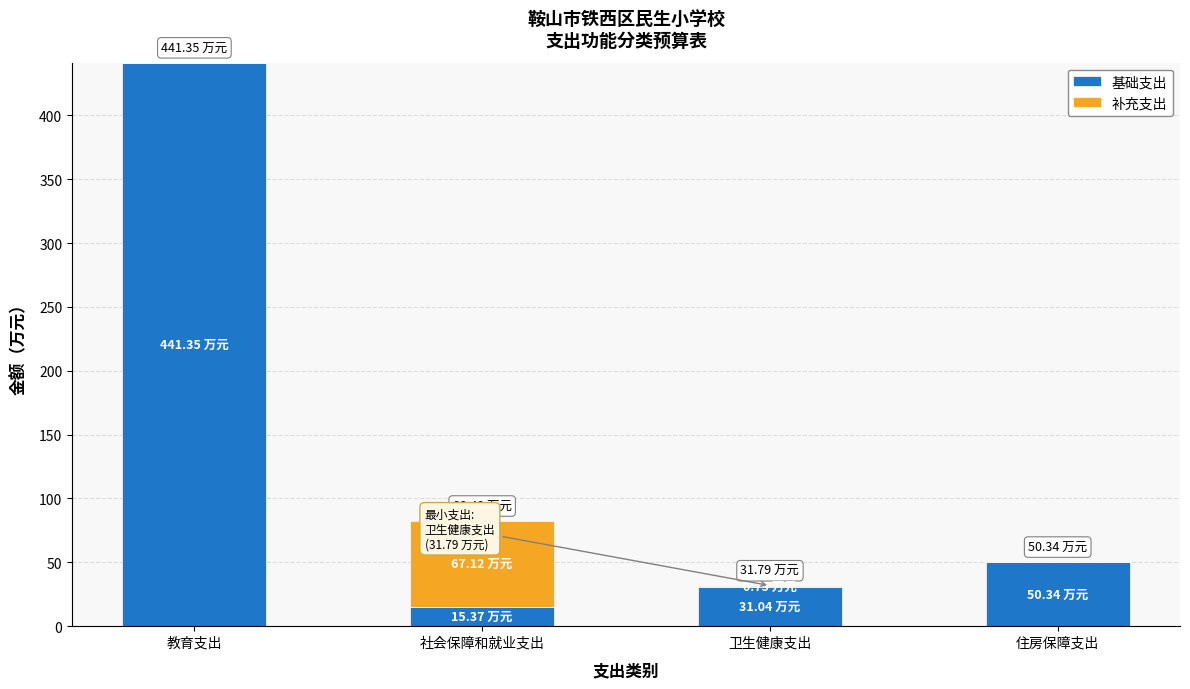

What is the sum of all 基础支出 values?

538.1